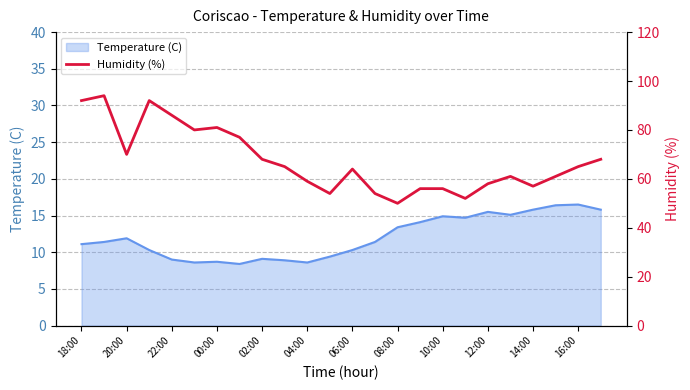

Is it true that Temperature (C) equals 9.0 at 10:00?

False